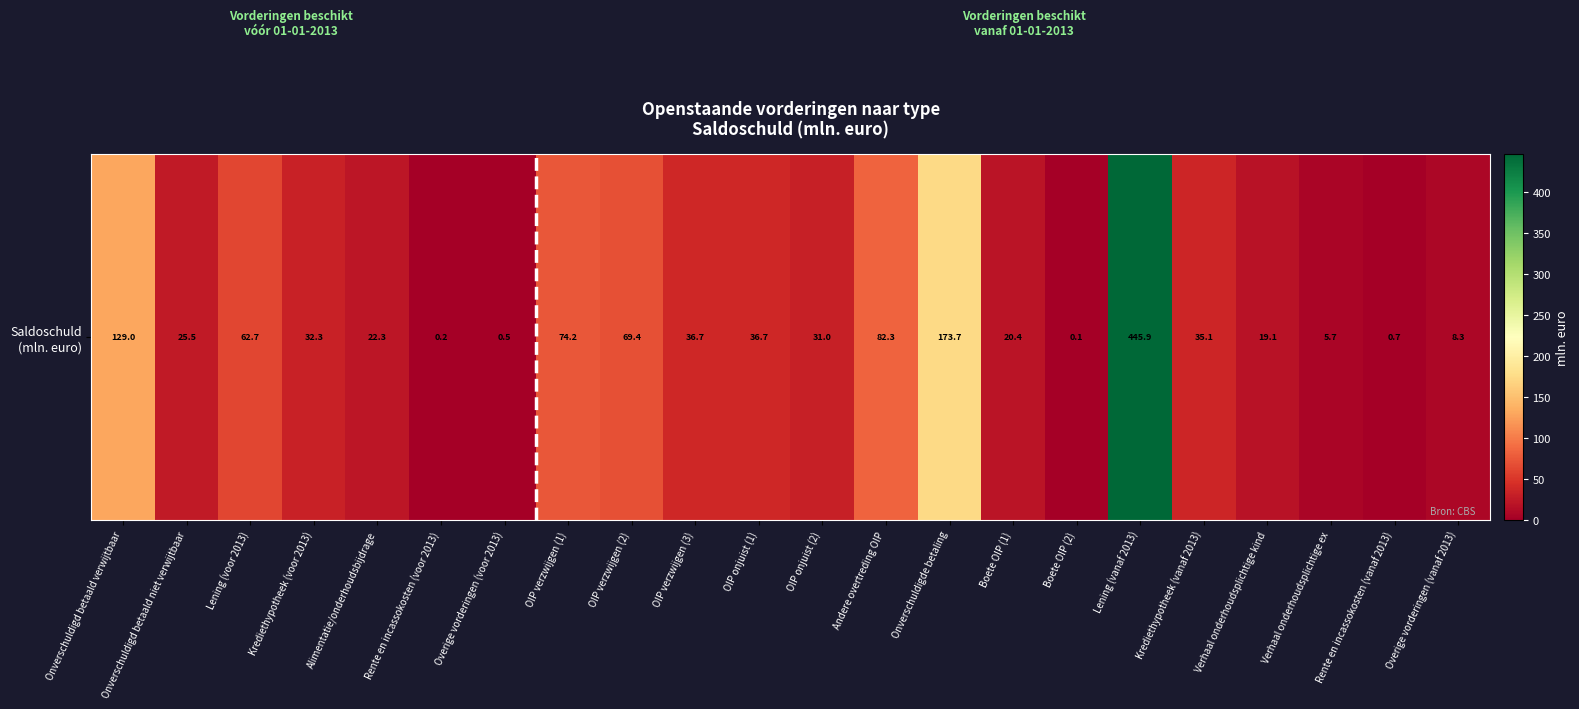

Count the number of values greater than 32.

11